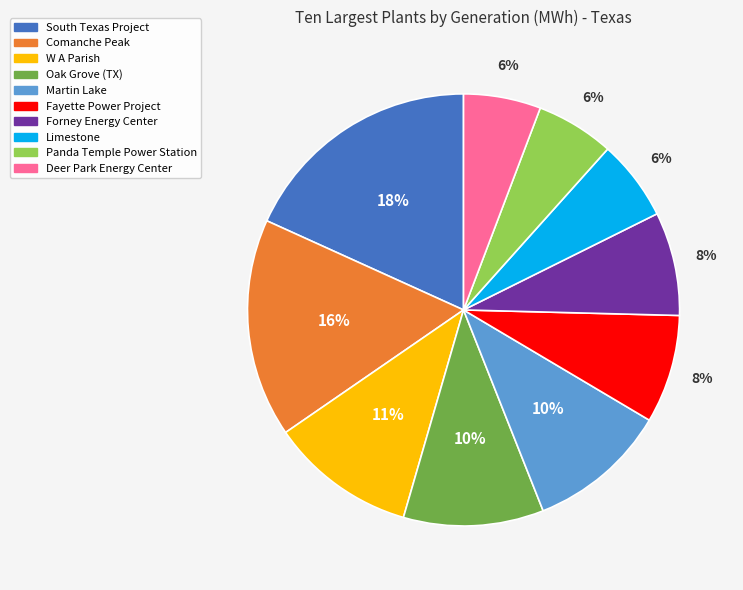

What is the ratio of the value at Martin Lake to the value at Oak Grove (TX)?

1.0